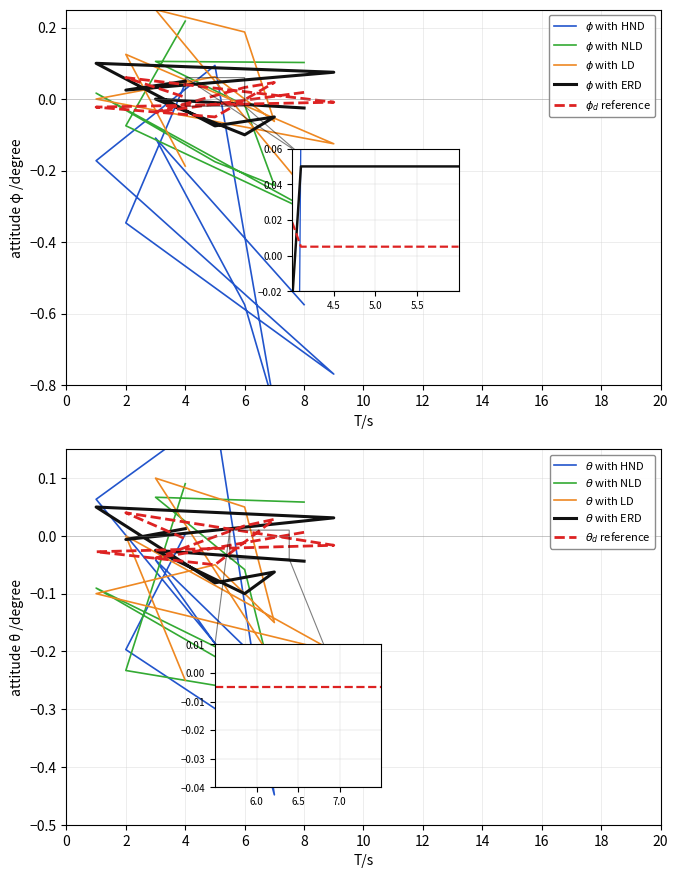

Does the chart display data point markers on the line(s)?

No